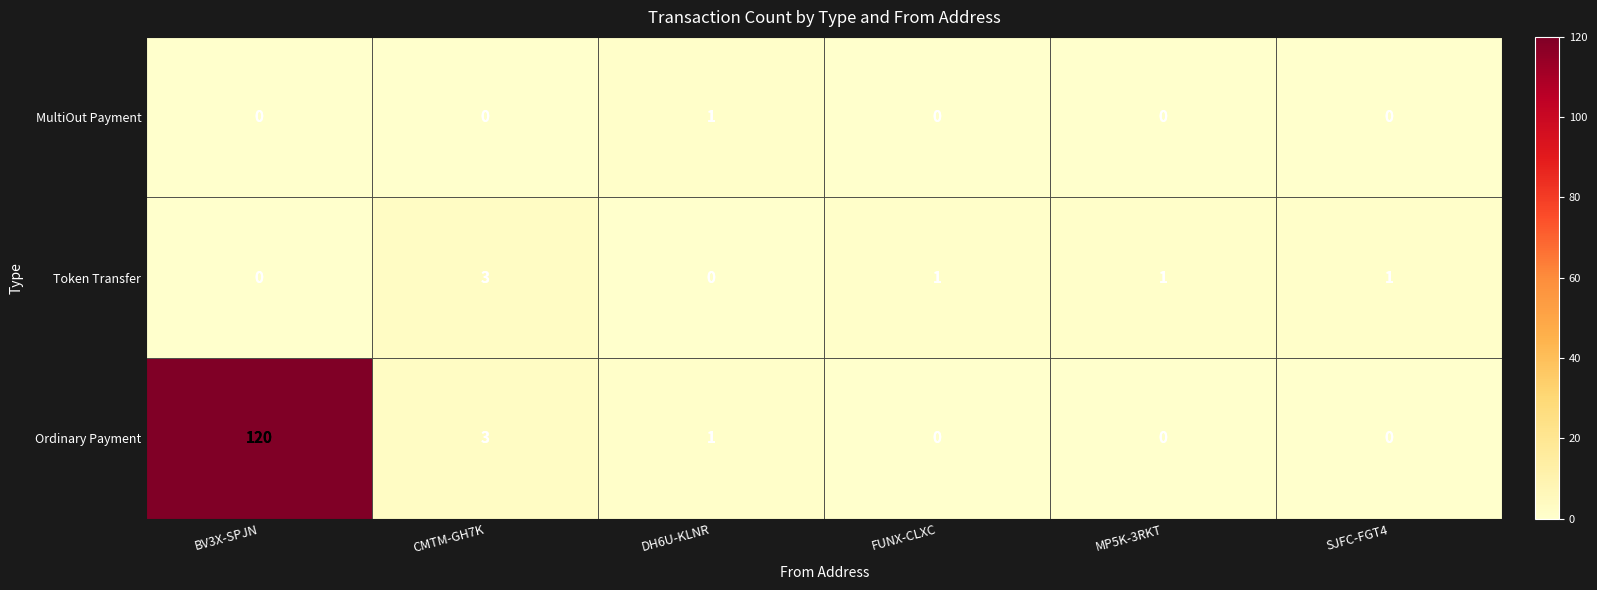

At which category is the sum across all series the highest?

BV3X-SPJN